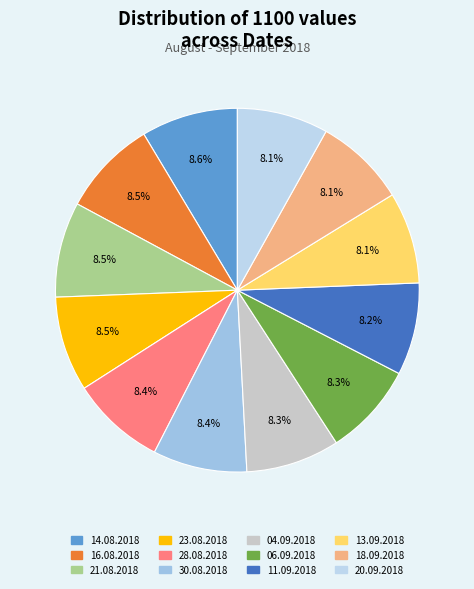

What is the largest slice in the pie chart?

14.08.2018